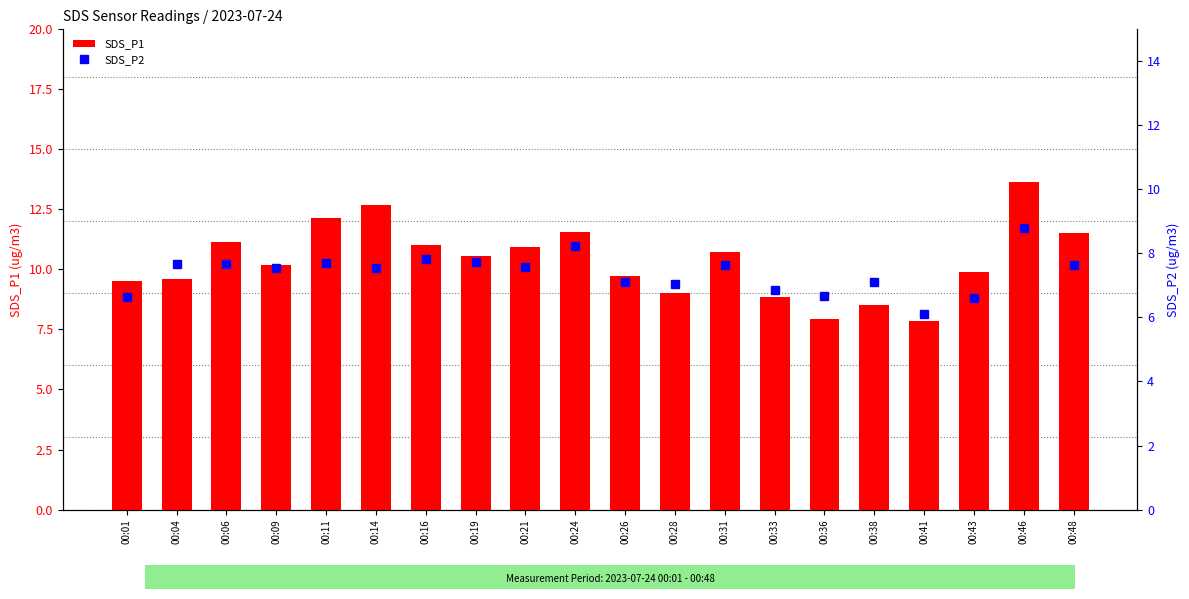

Which series has the largest total across all categories?

SDS_P1